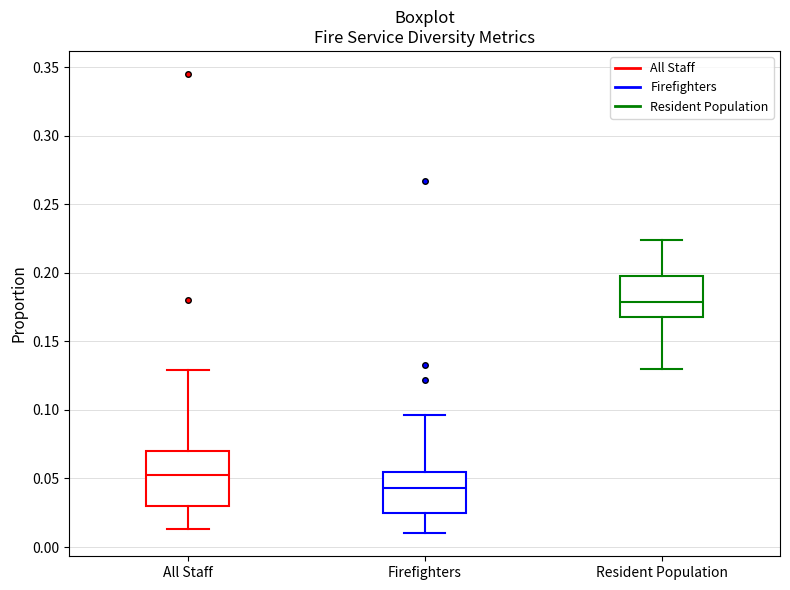

Reading left to right, transcribe this box plot: for each box, give where its median line is, the range the box spans, and where its two whiskers end, as read against the y-axis. The values are not printed on the chart, so give them approximately, as read against the axis.

All Staff: median 0.055, box 0.030 to 0.070, whiskers 0.015 to 0.130
Firefighters: median 0.045, box 0.025 to 0.055, whiskers 0.010 to 0.095
Resident Population: median 0.180, box 0.170 to 0.195, whiskers 0.130 to 0.225